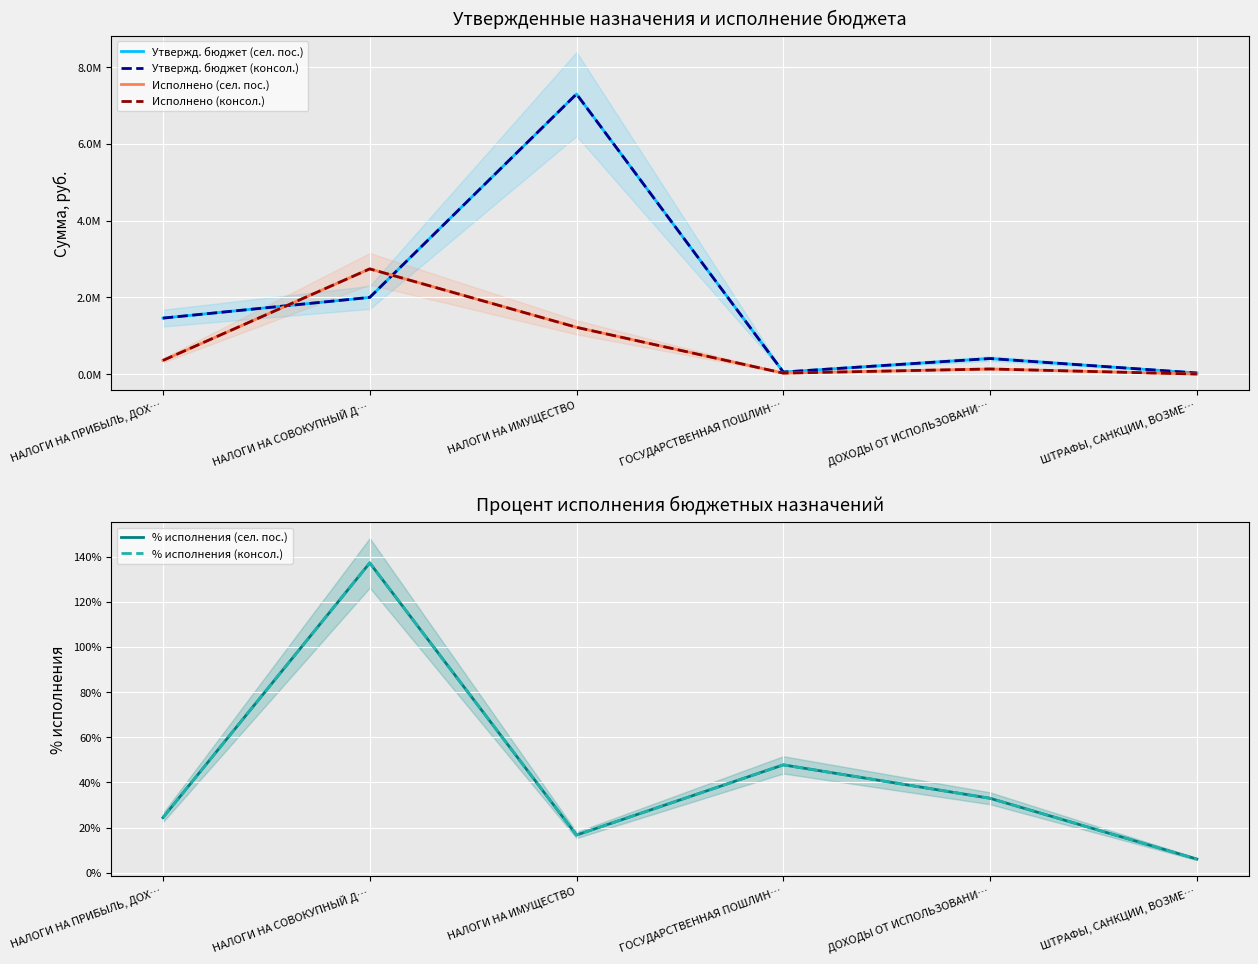

What is the maximum value shown in the chart?

7302500.0